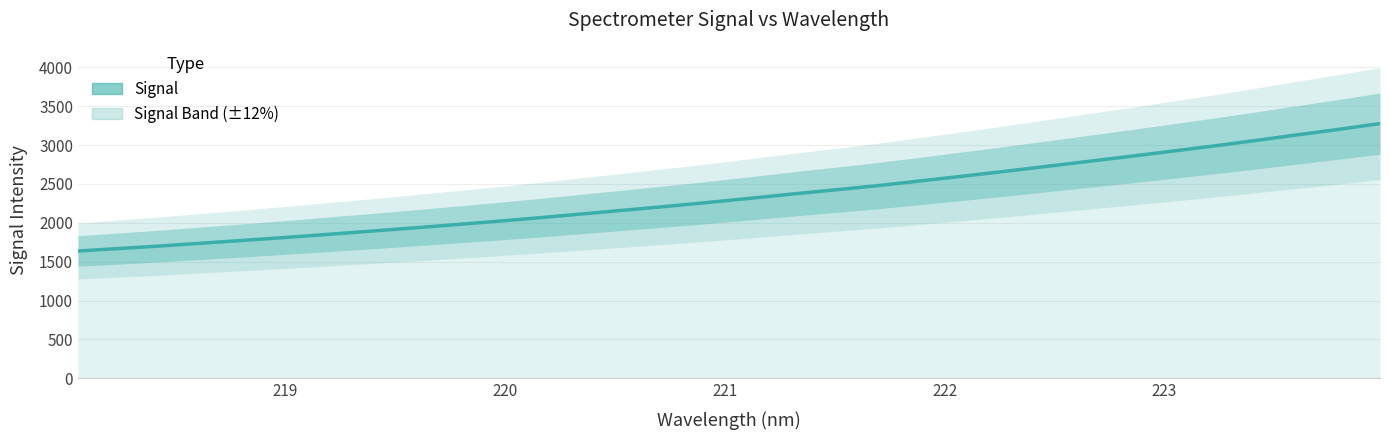

What is the difference between the second highest and minimum values?

1563.4